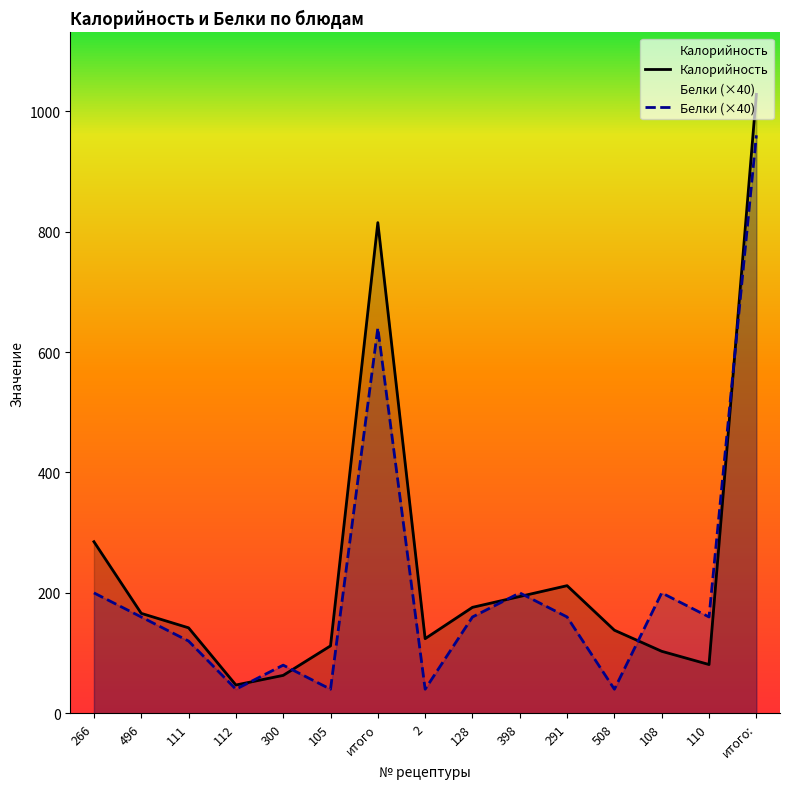

What is the value of the Калорийность point at the 3rd from the left?

142